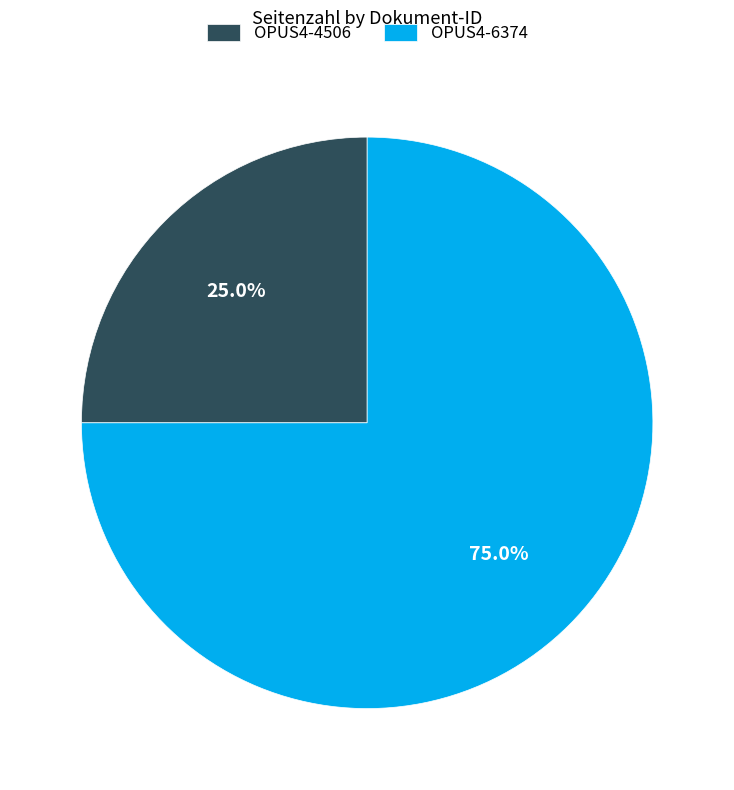

True or false: OPUS4-6374 accounts for 75% of the total.

True